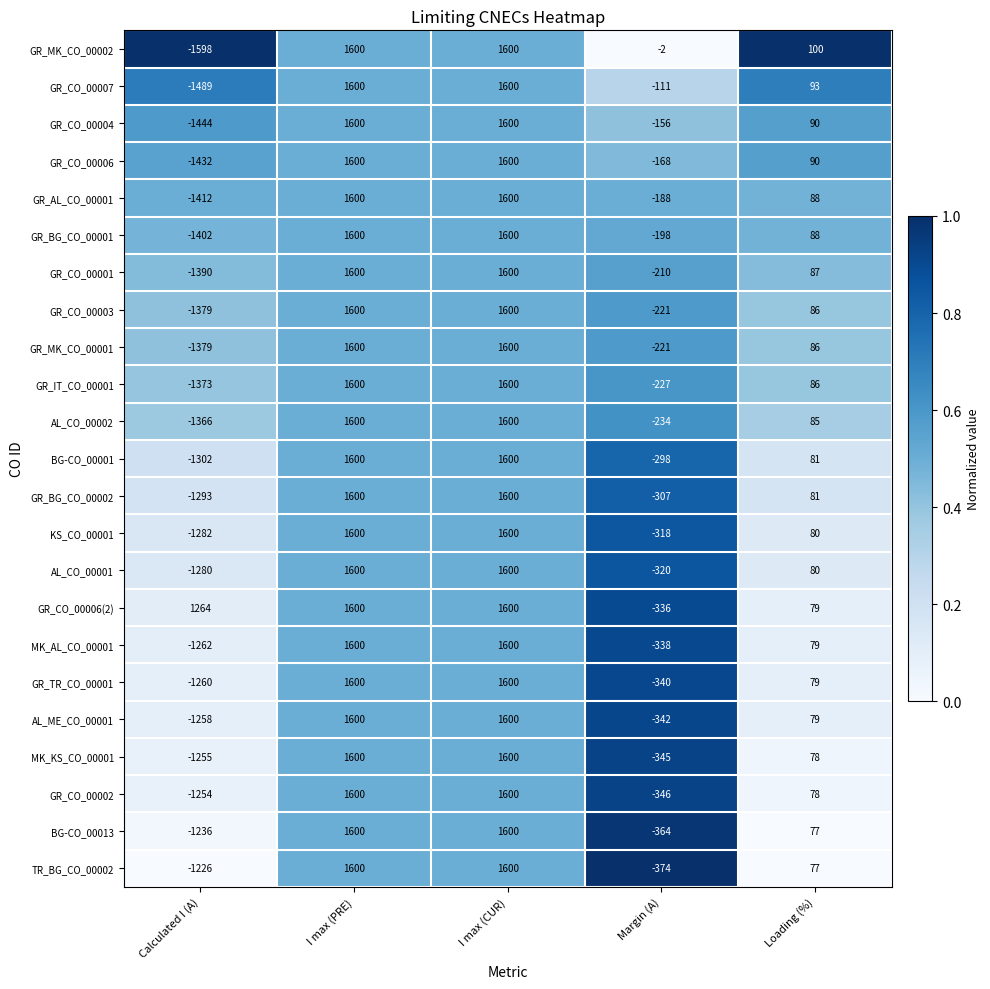

Which series has the widest spread of values?

GR_MK_CO_00002